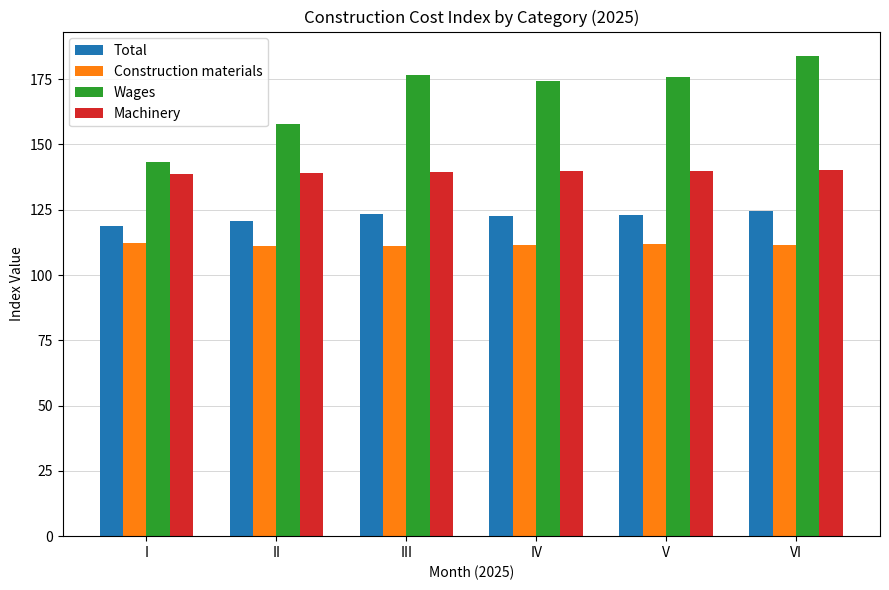

Rank the series by their average value, from highest to lowest.

Wages, Machinery, Total, Construction materials